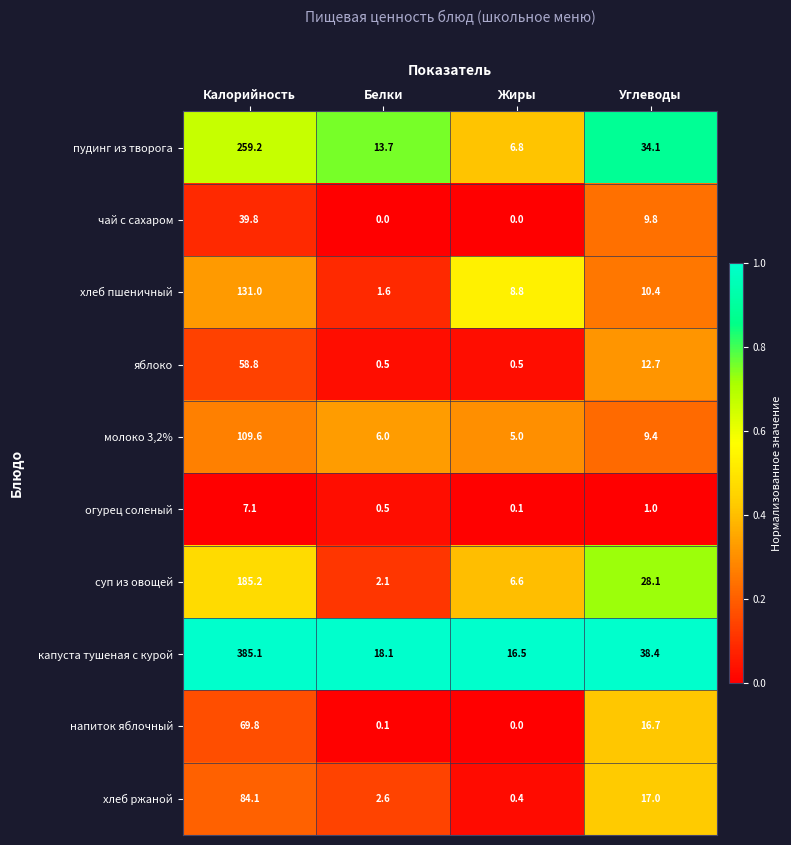

Is it true that напиток яблочный equals 69.8 at Калорийность?

True